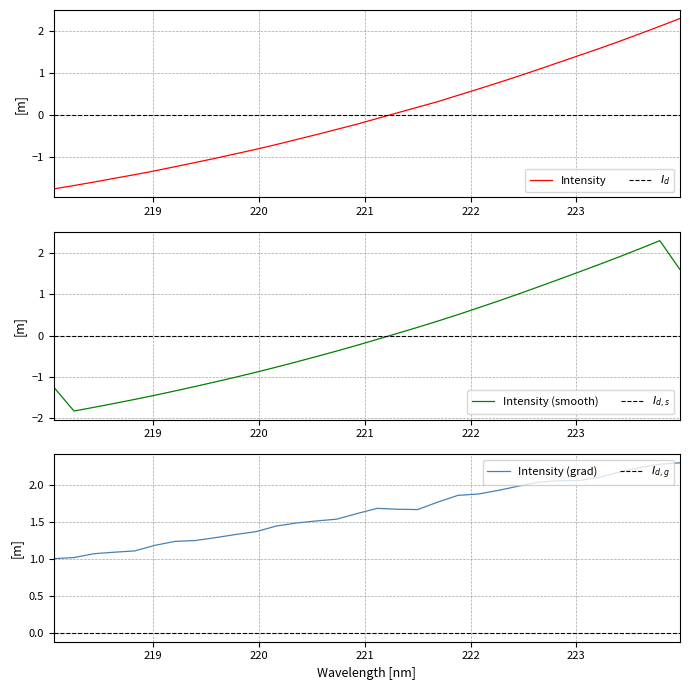

What is the maximum value for Intensity?

2.3